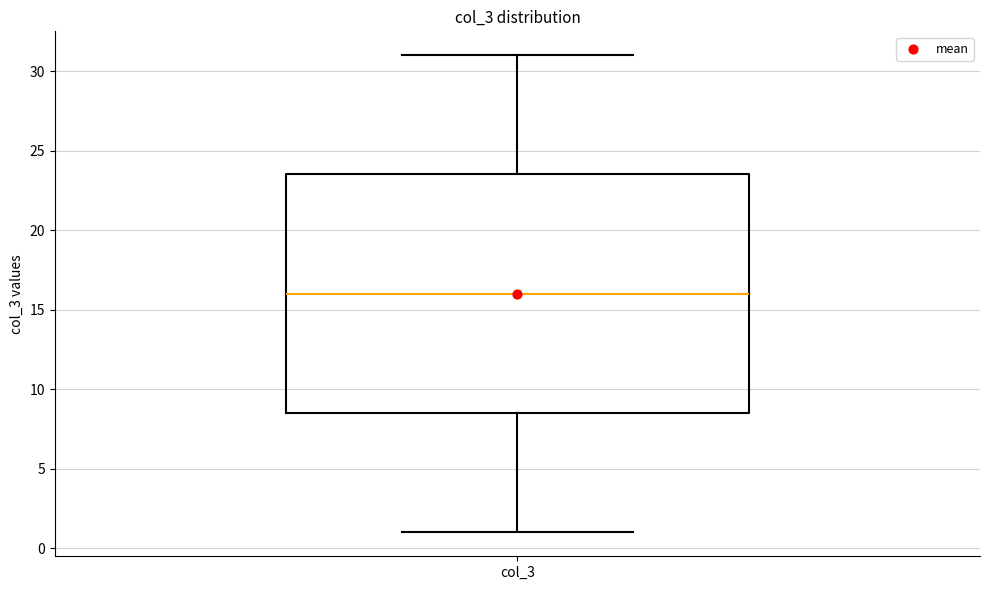

Read this box plot against the y-axis: the position of the median line, the range covered by the box, and the ends of both whiskers. The values are not printed on the chart, so give them approximately, as read against the axis.

median 16.0, box 8.5 to 23.5, whiskers 1.0 to 31.0